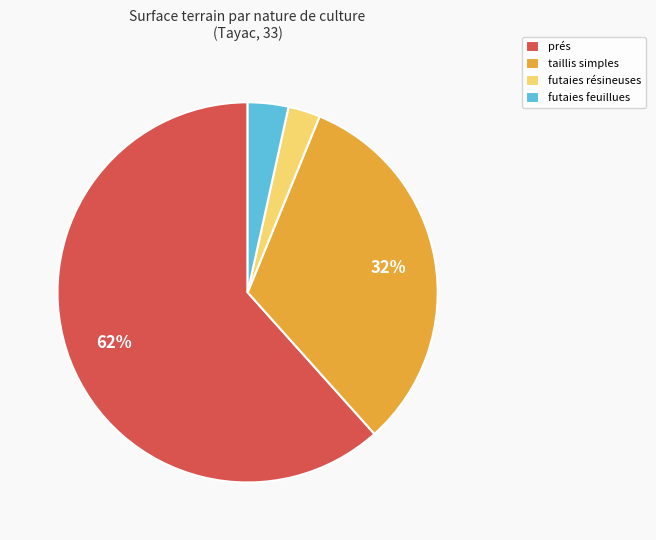

Is the sum of futaies résineuses and prés greater than half?

Yes